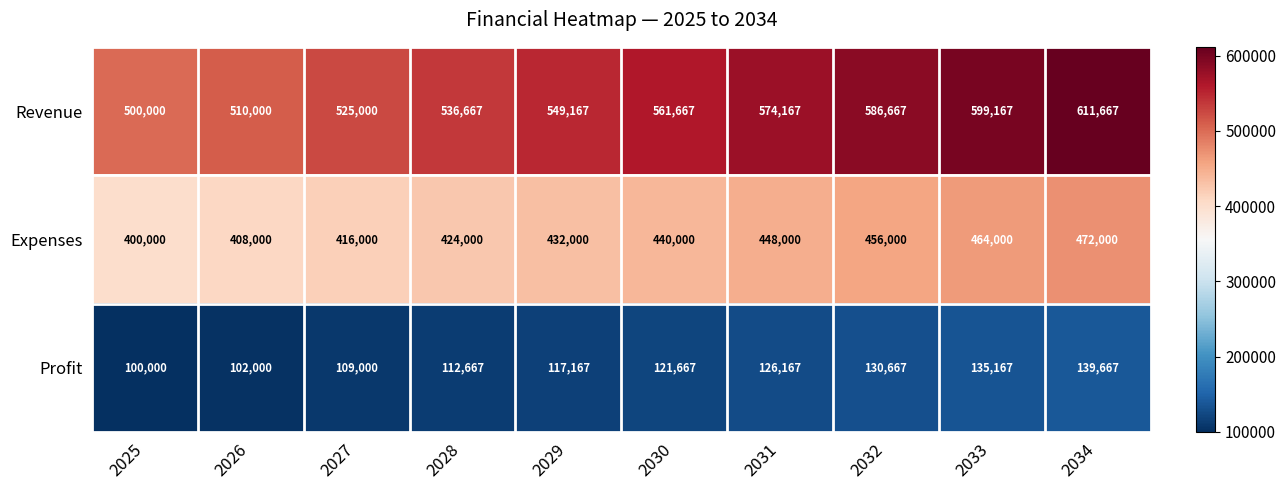

Where is Expenses nearest to the value 436000?

2029